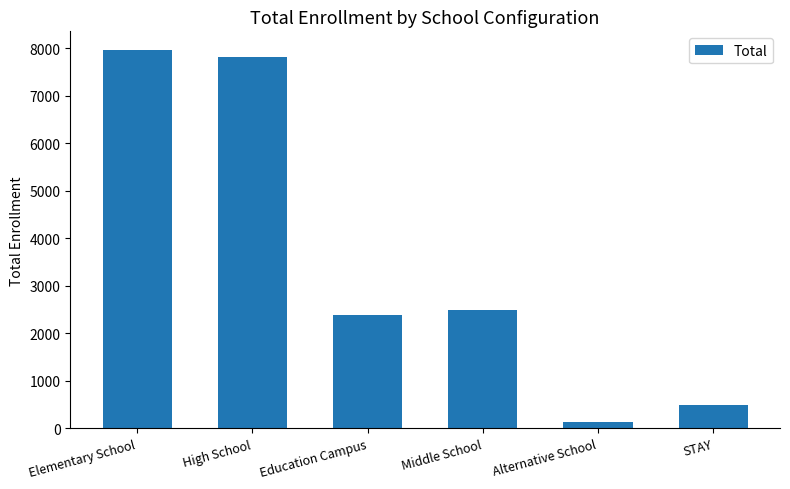

What position from the right is High School?

5